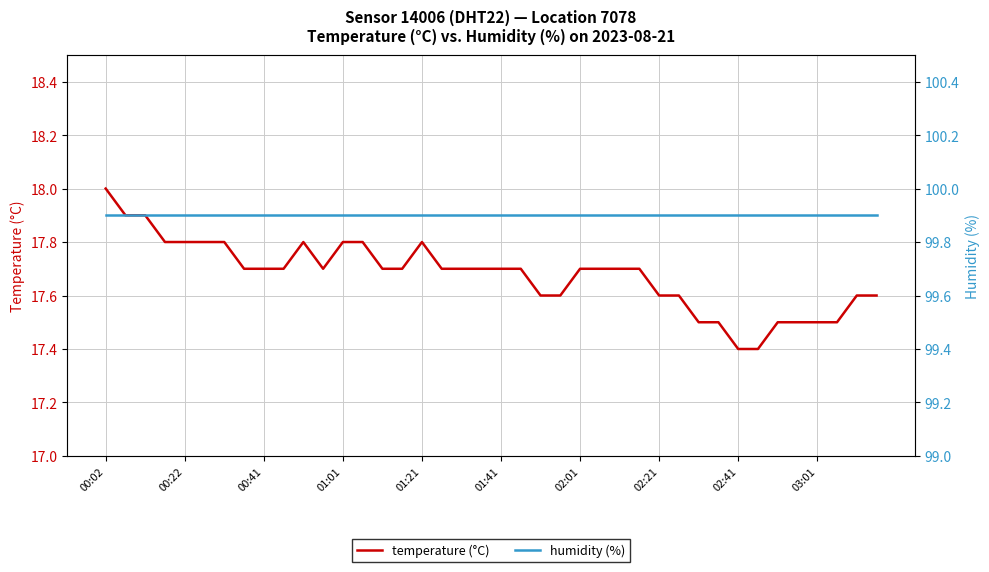

At which category does temperature (°C) reach its first local valley?

11